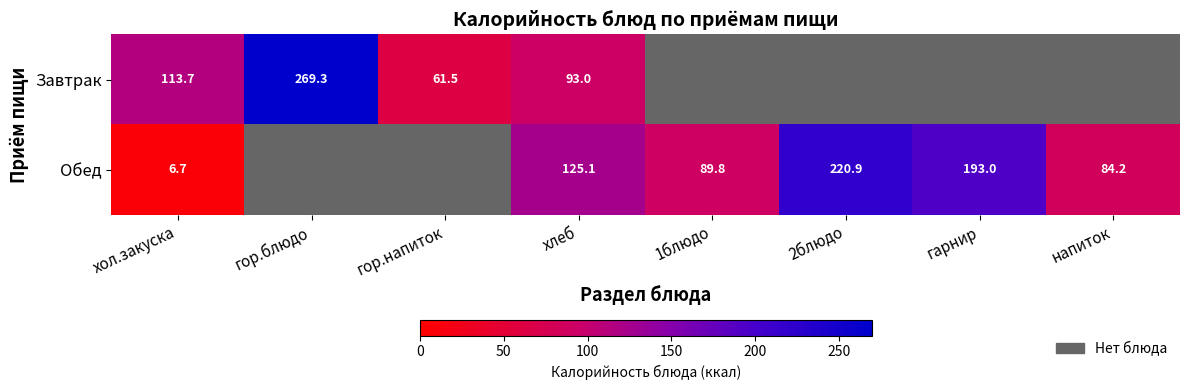

Is it true that Завтрак equals 107.4 at гор.блюдо?

False